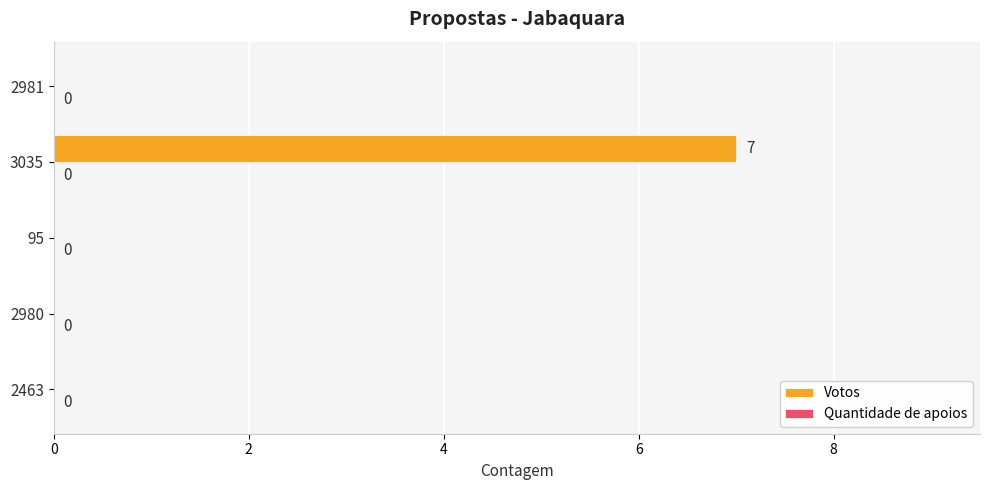

Count the number of categories in the chart.

5